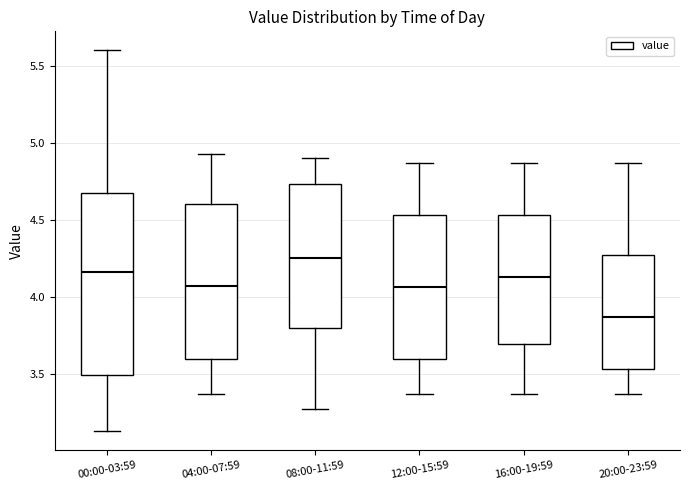

Where does the median line of the box for 20:00-23:59 sit on the y-axis? The values are not printed on the chart, so give them approximately, as read against the axis.

3.85